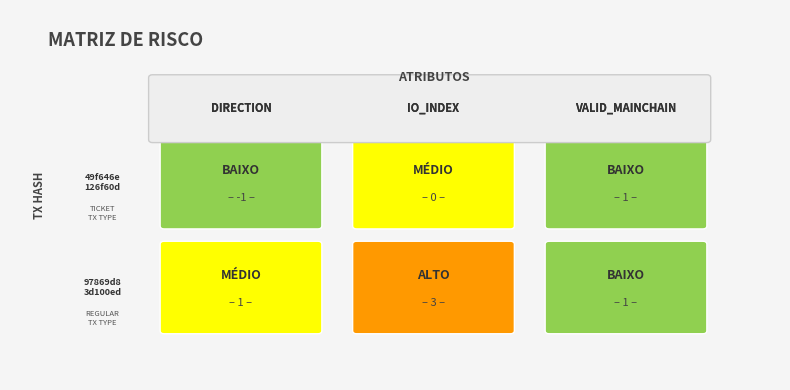

At 2, list the series in order from smallest to largest.

49f646e126f60d2f56a5508fd440255d84af3d8, 97869d83d100edaec70ef413ac3a8c8ed348d65